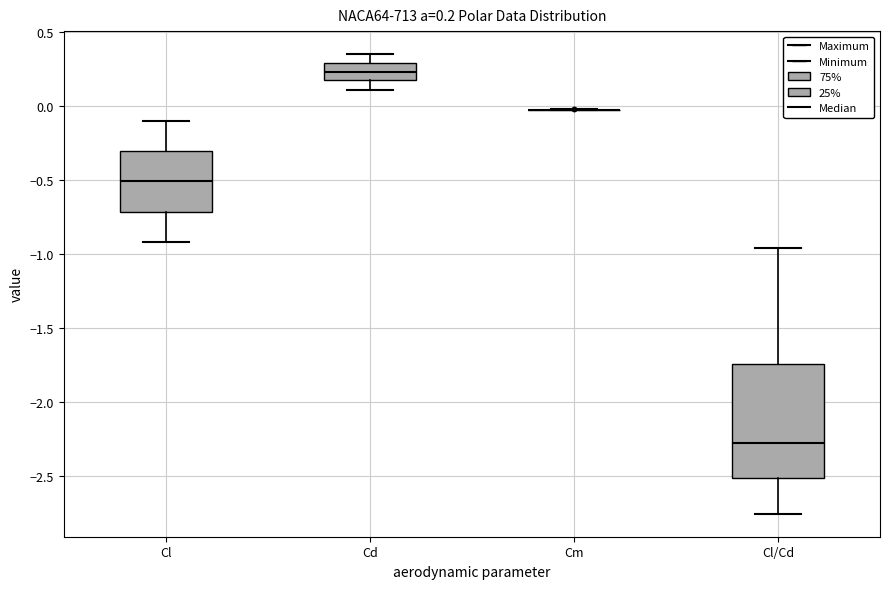

Which box is the tallest, from its lower edge to its upper edge?

Cl/Cd